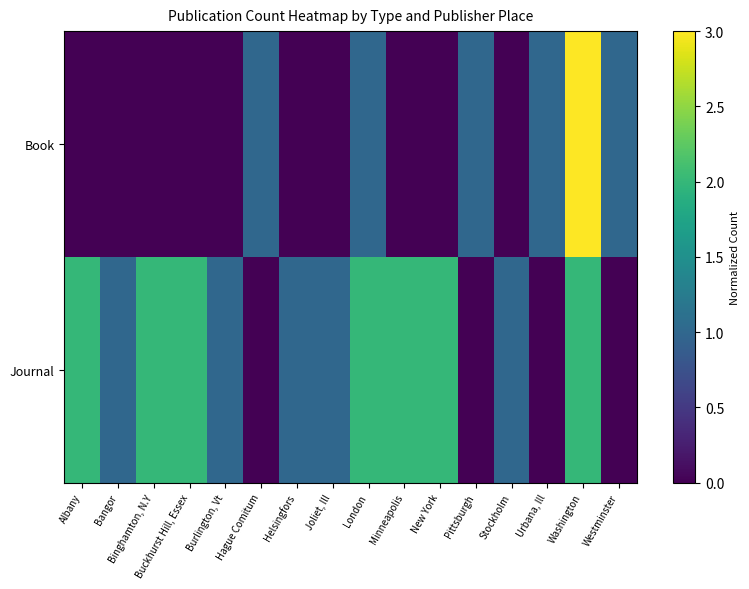

How many categories are shown in the chart?

16